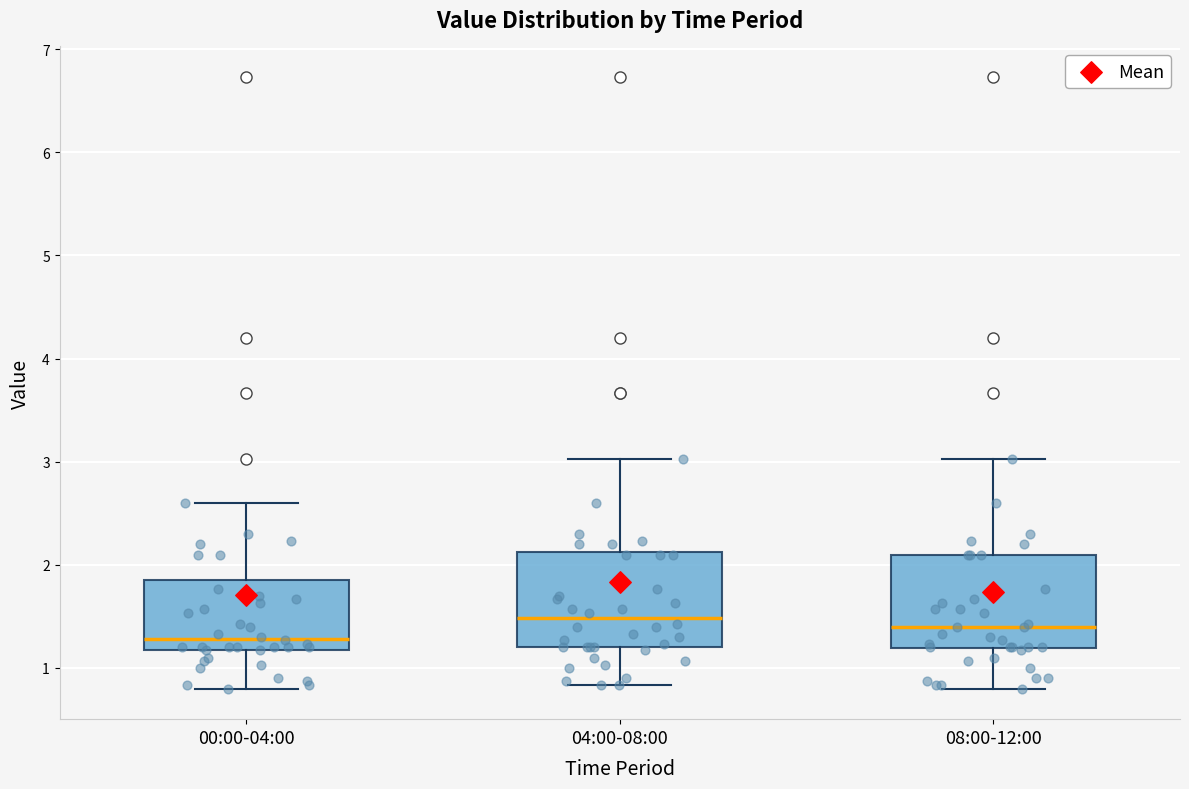

Reading left to right, read every box against the y-axis: the position of its median line, the range the box covers, and the ends of its whiskers. The values are not printed on the chart, so give them approximately, as read against the axis.

00:00-04:00: median 1.3, box 1.2 to 1.9, whiskers 0.8 to 2.6
04:00-08:00: median 1.5, box 1.2 to 2.1, whiskers 0.8 to 3.0
08:00-12:00: median 1.4, box 1.2 to 2.1, whiskers 0.8 to 3.0